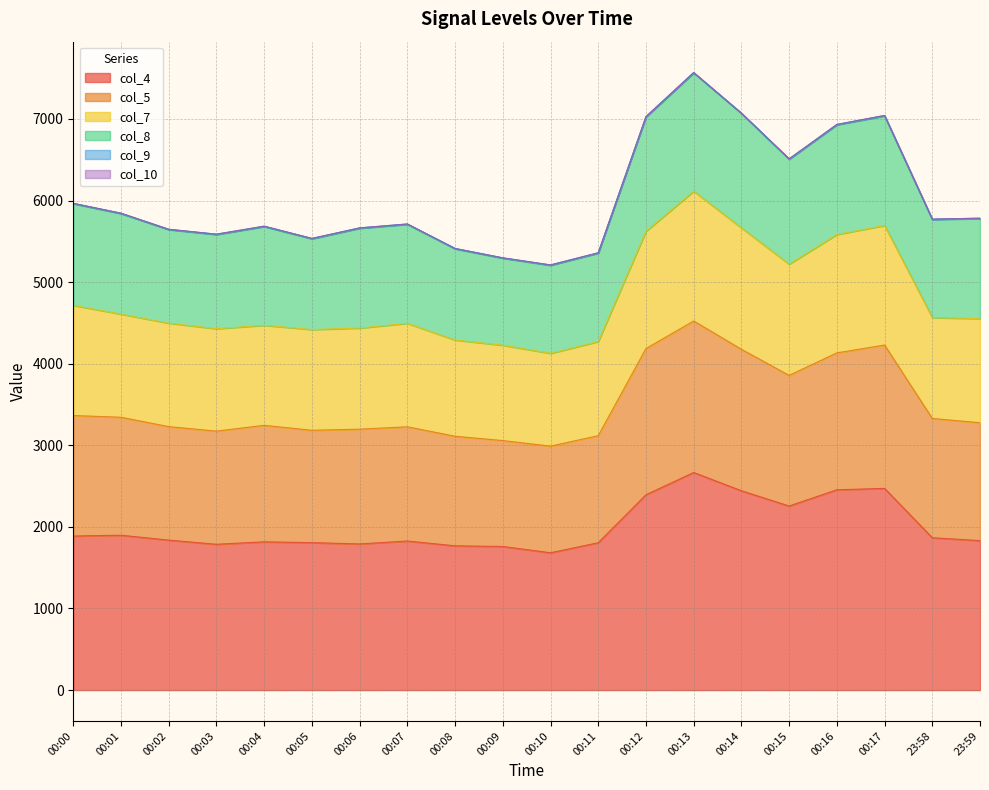

What is the label of the 13th point from the left?

00:12